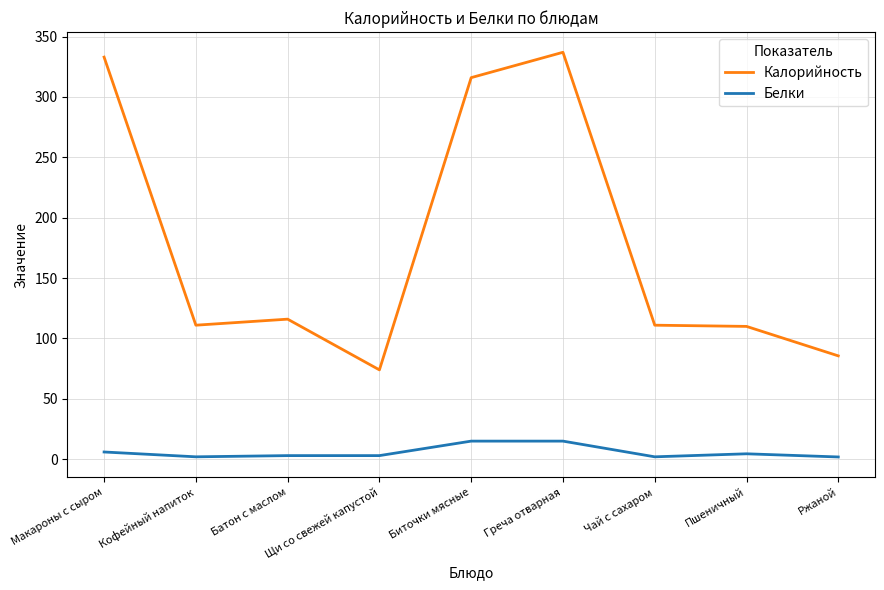

At which label is Калорийность closest to 205?

Батон с маслом